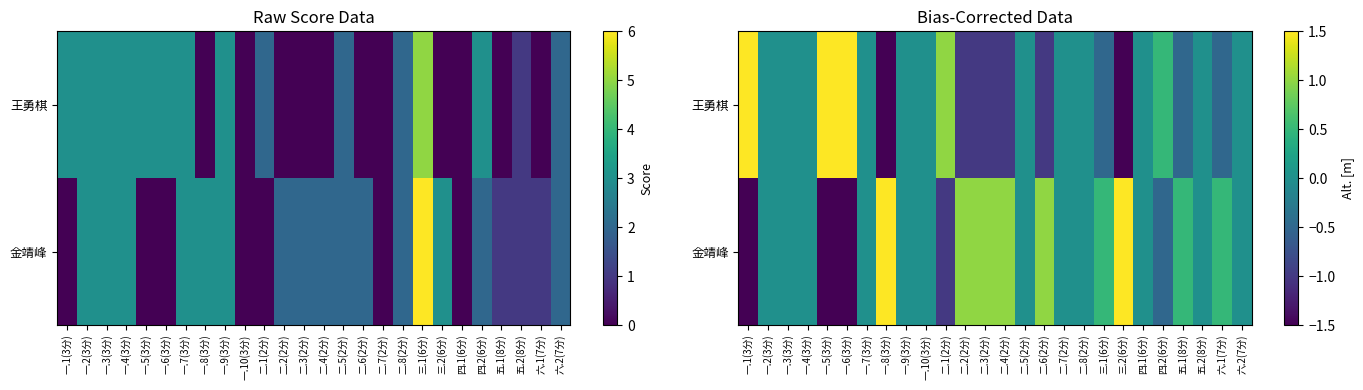

What value does the 金靖峰 series have at 二.3(2分)?

1.0